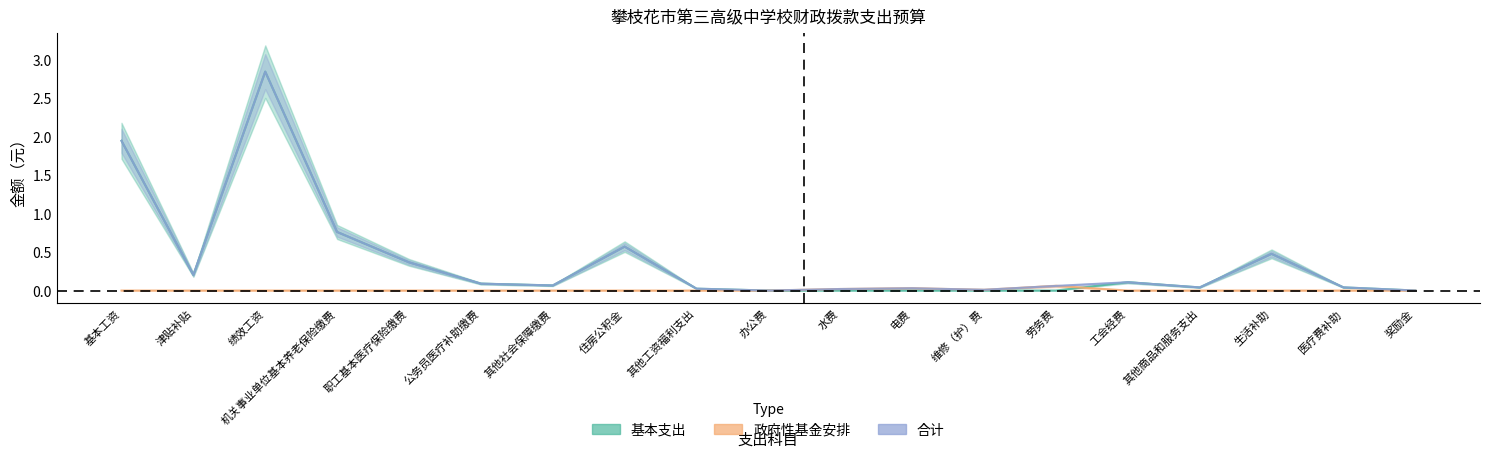

At which label is 政府性基金安排 closest to 0?

基本工资